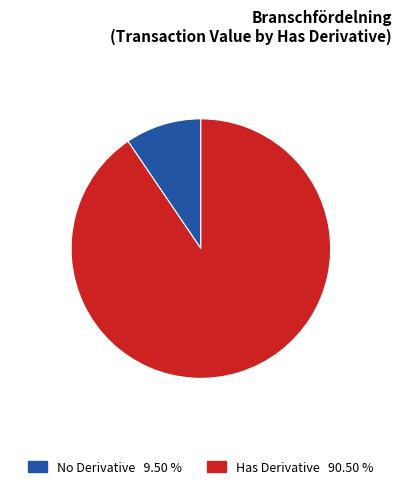

Is there a majority slice in this chart?

Yes